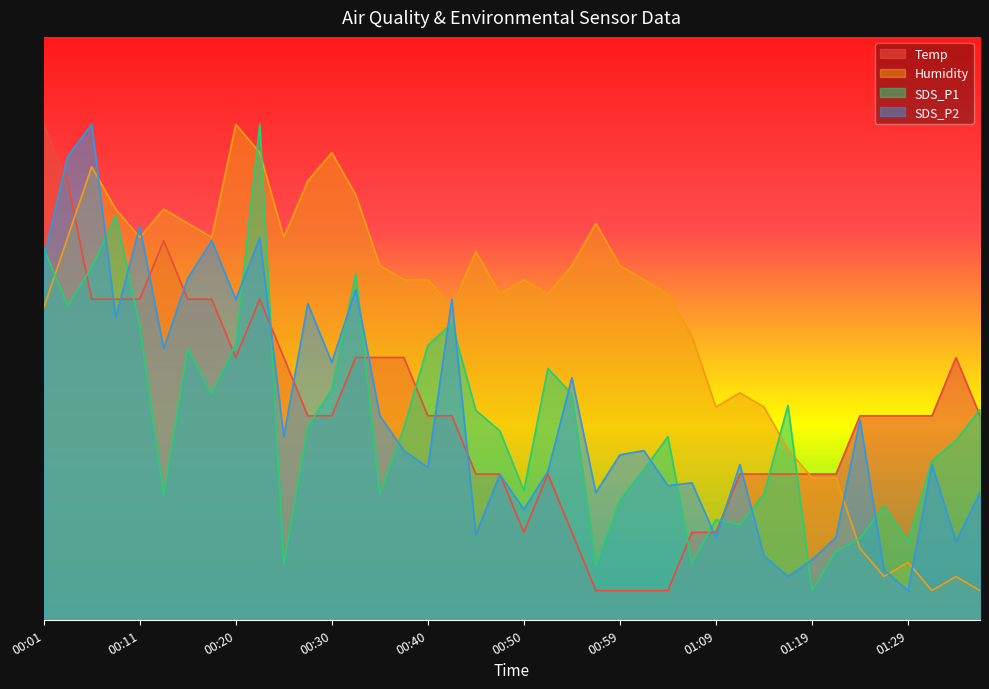

The value of Humidity at 00:52 is 55.9. True or false?

True